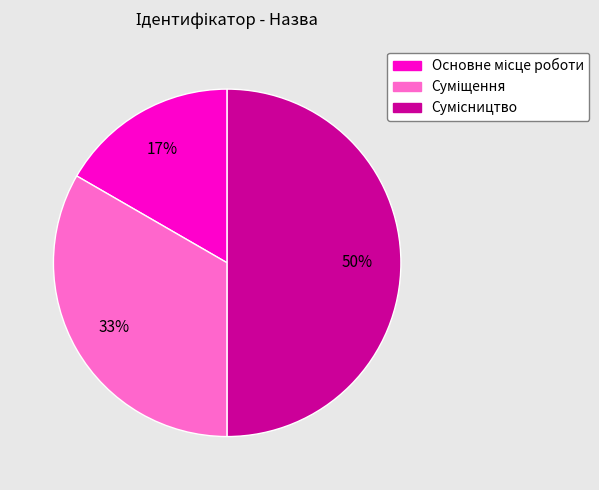

To the nearest percent, what is the difference between the largest and smallest slice percentages?

33%